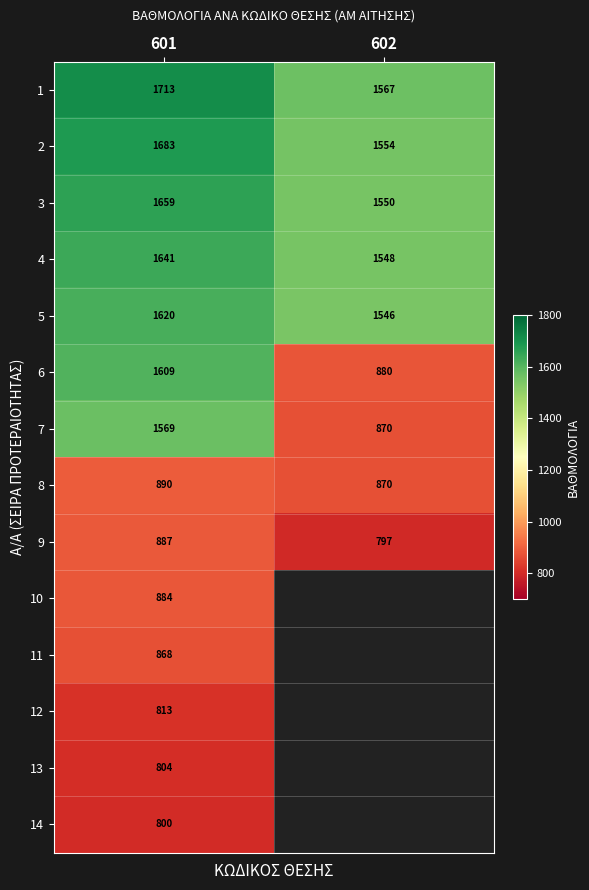

At which category is the sum across all series the highest?

601